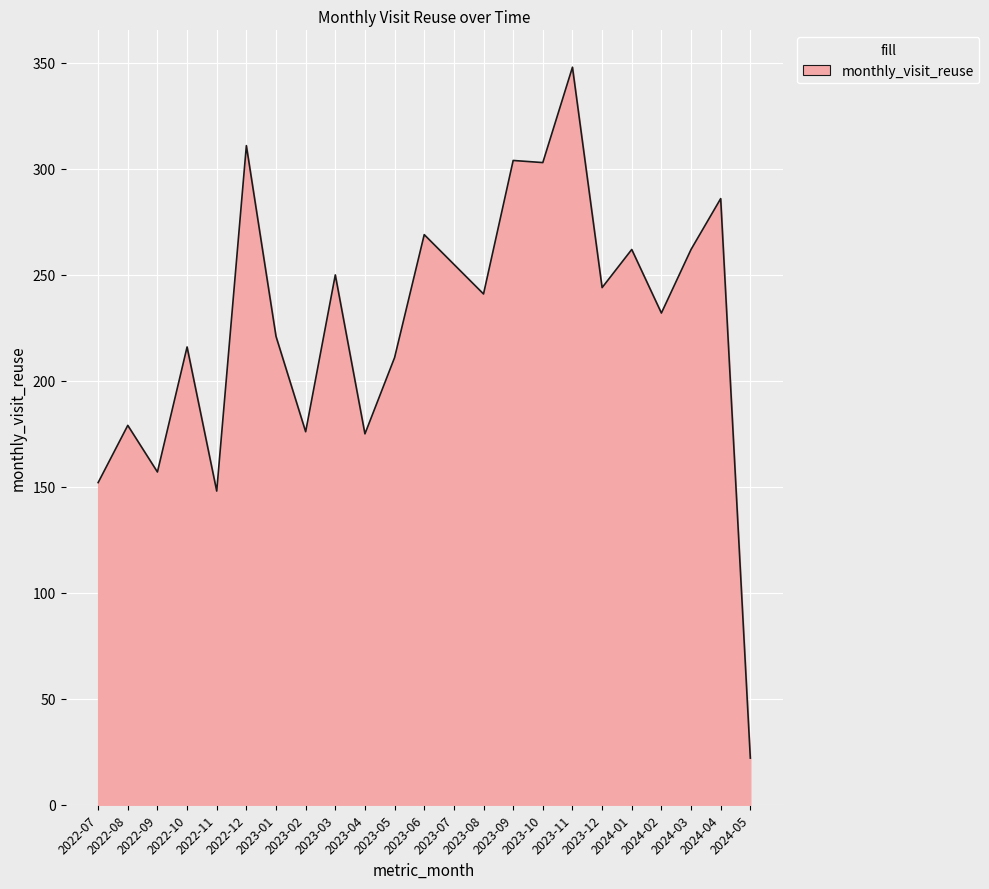

Which category has the highest value across all series?

2023-11